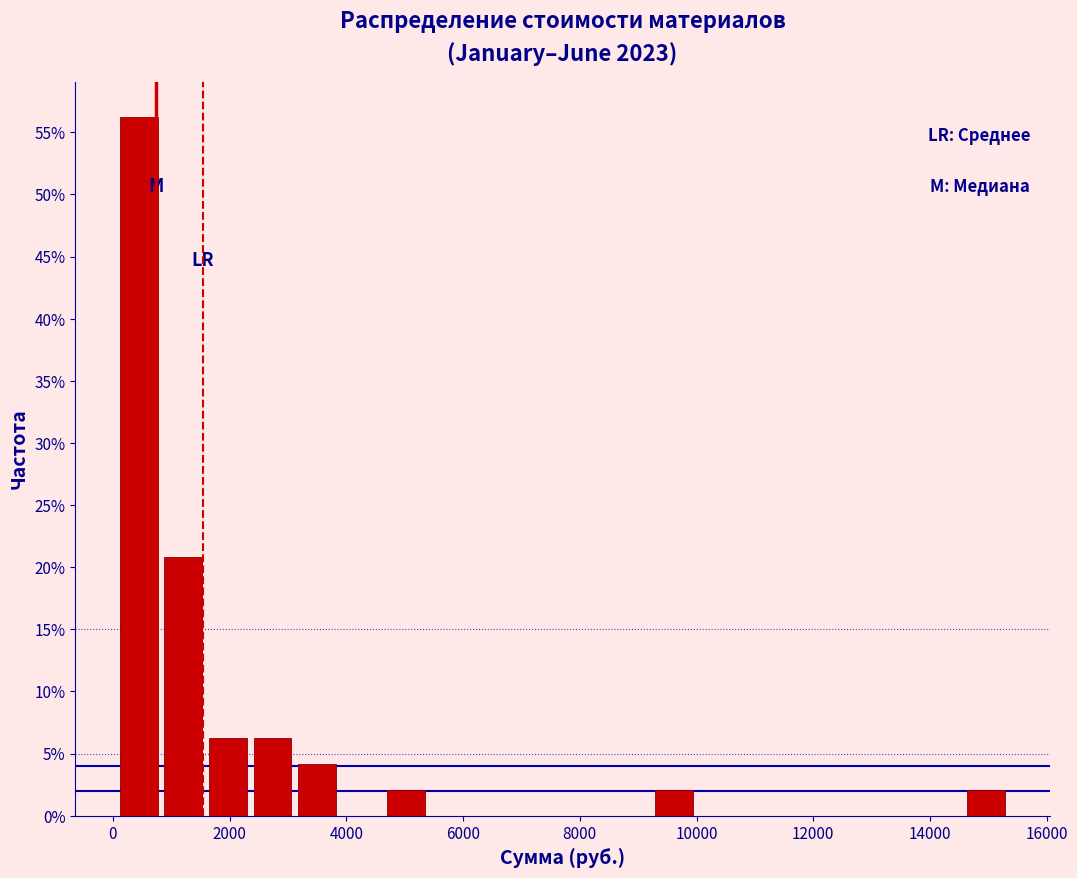

Around what value on the x-axis is the tallest bar? Give the approximate position of its centre, as read against the axis.

400